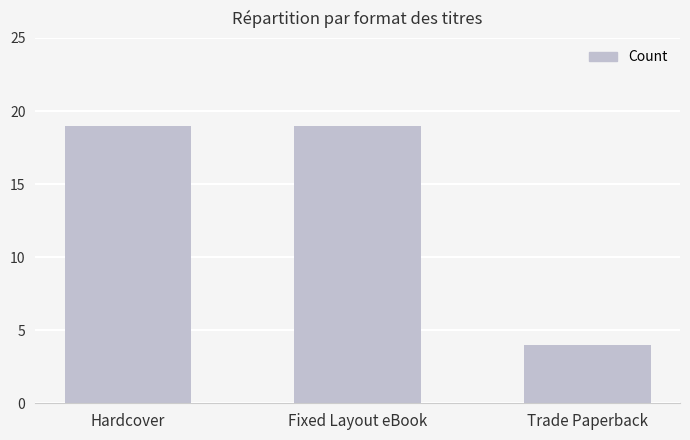

How many bars are there in total?

3